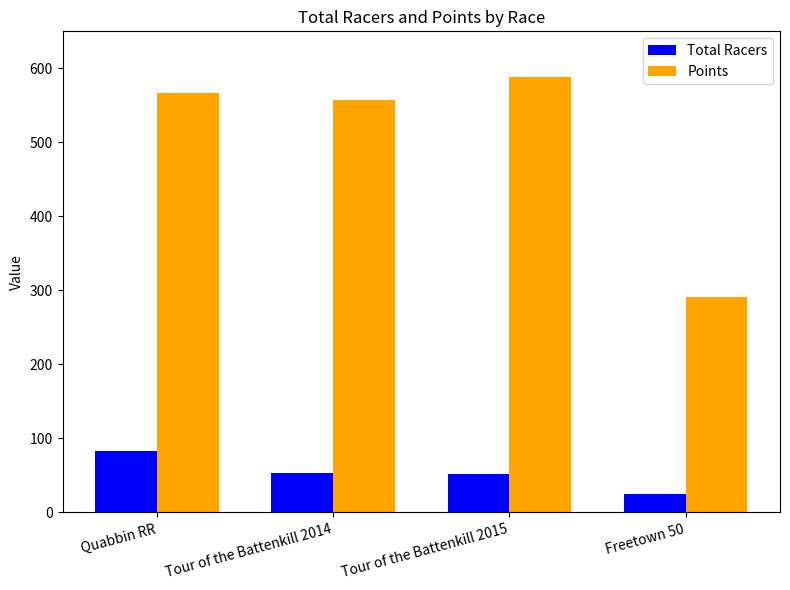

What is the value of the Points bar at the 4th from the left?

291.7